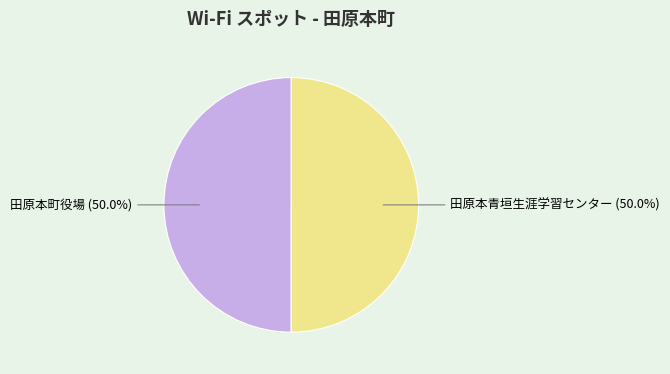

Approximately how many times larger is the value at 田原本町役場 compared to 田原本青垣生涯学習センター?

1.0